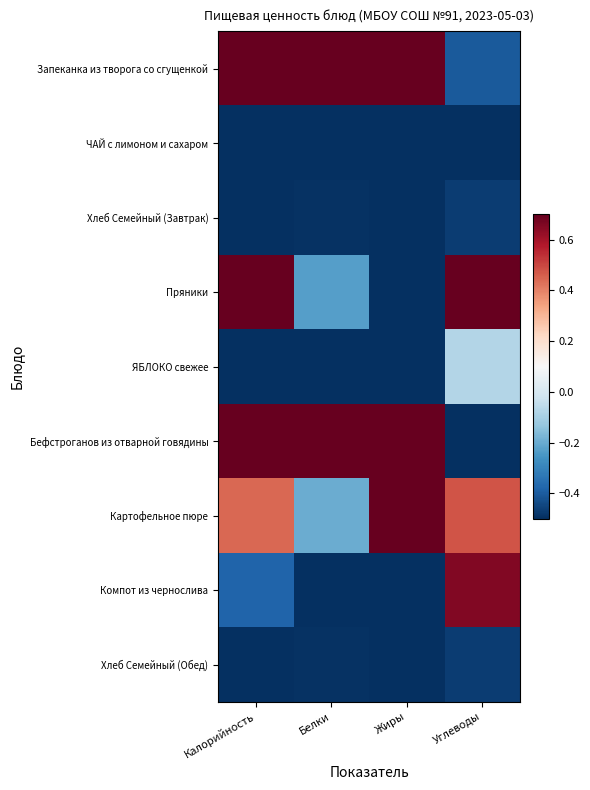

Reading left to right, transcribe all the data shown in this chart.

Запеканка из творога со сгущенкой: Калорийность=1.2	Белки=1.8	Жиры=1.3	Углеводы=-0.4
ЧАЙ с лимоном и сахаром: Калорийность=-1.3	Белки=-0.8	Жиры=-0.7	Углеводы=-0.7
Хлеб Семейный (Завтрак): Калорийность=-1.0	Белки=-0.5	Жиры=-0.7	Углеводы=-0.5
Пряники: Калорийность=1.5	Белки=-0.2	Жиры=-0.7	Углеводы=2.3
ЯБЛОКО свежее: Калорийность=-0.6	Белки=-0.7	Жиры=-0.6	Углеводы=-0.1
Бефстроганов из отварной говядины: Калорийность=1.0	Белки=1.9	Жиры=2.0	Углеводы=-1.3
Картофельное пюре: Калорийность=0.4	Белки=-0.2	Жиры=0.8	Углеводы=0.5
Компот из чернослива: Калорийность=-0.4	Белки=-0.7	Жиры=-0.7	Углеводы=0.7
Хлеб Семейный (Обед): Калорийность=-1.0	Белки=-0.5	Жиры=-0.7	Углеводы=-0.5